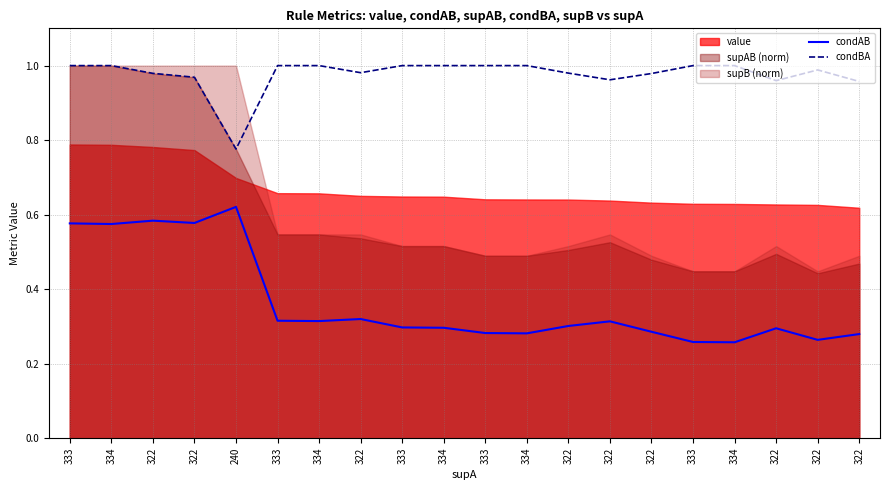

What is the spread (max minus min) of values at 333?

0.4